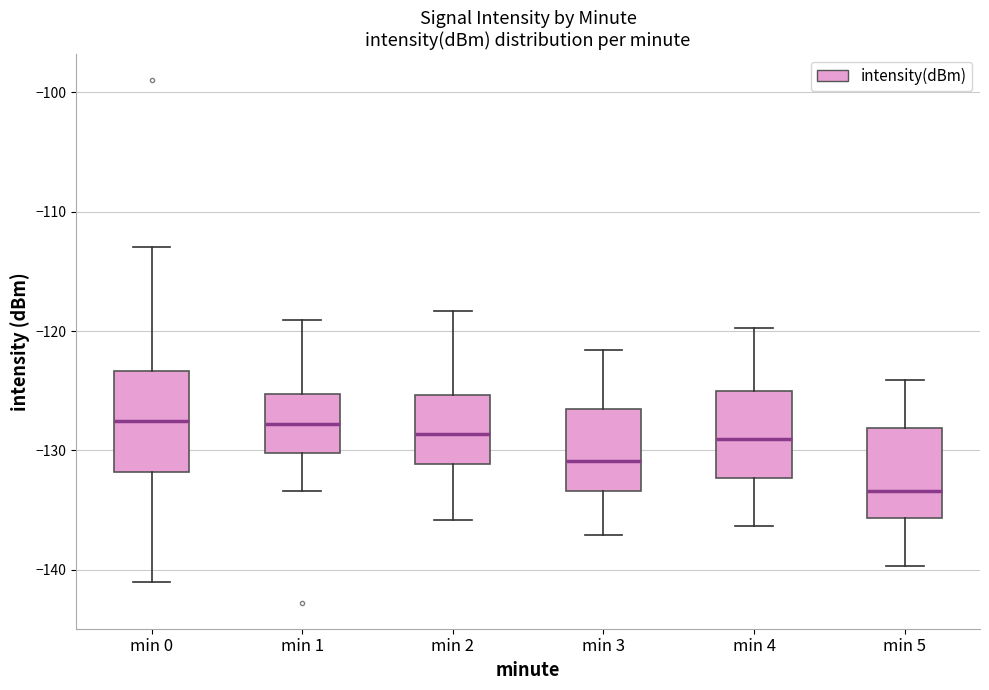

Where does the upper whisker of the box for min 4 end on the y-axis? The values are not printed on the chart, so give them approximately, as read against the axis.

-120